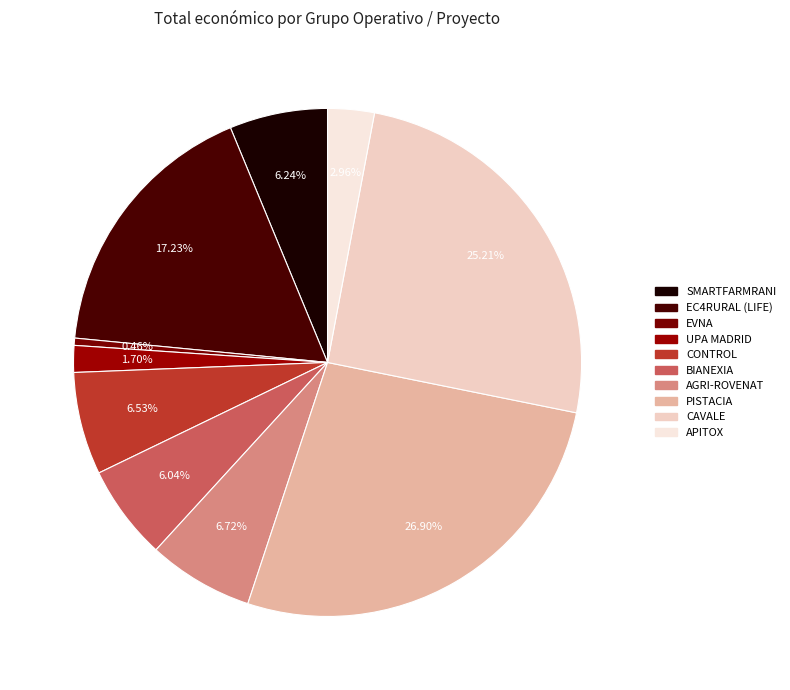

How many slices are in this pie chart?

10